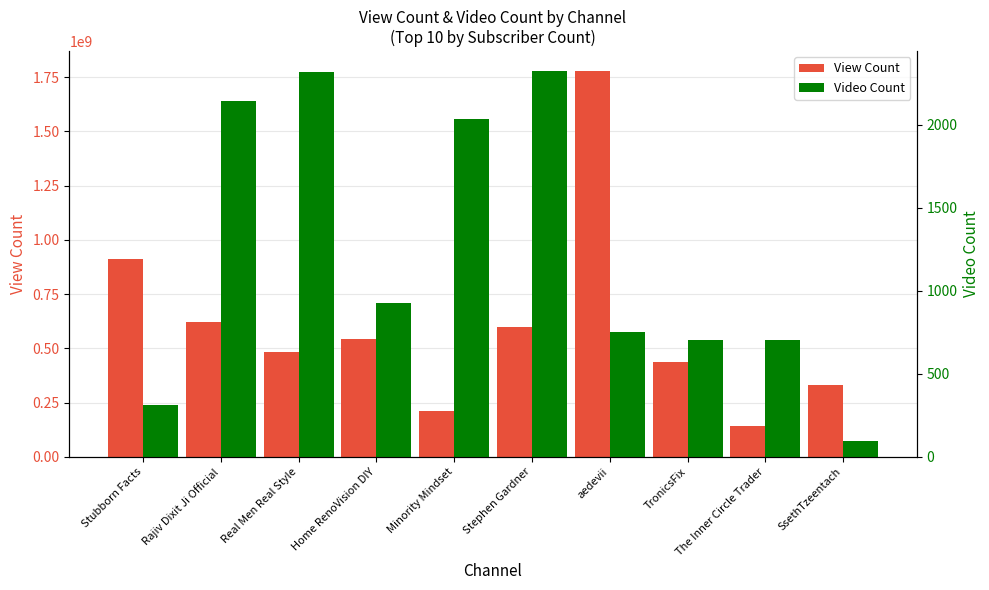

At how many categories does at least one series exceed 1002288153?

1